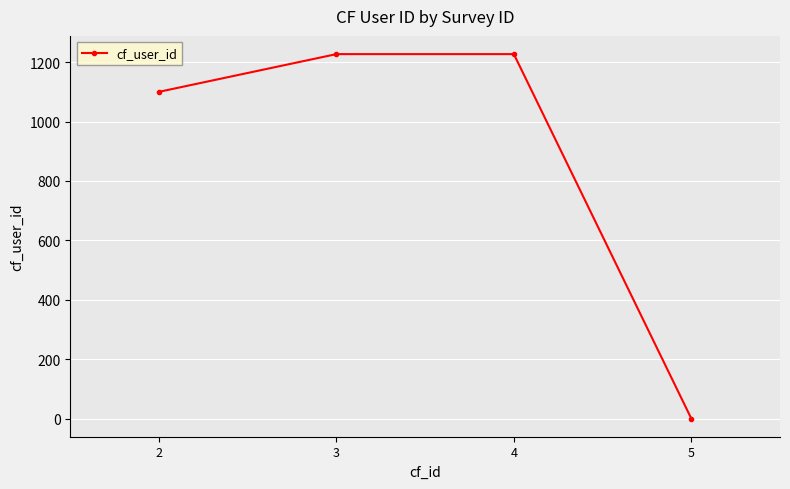

Reading left to right, extract all data points from this chart.

2=1100	3=1227	4=1227	5=0